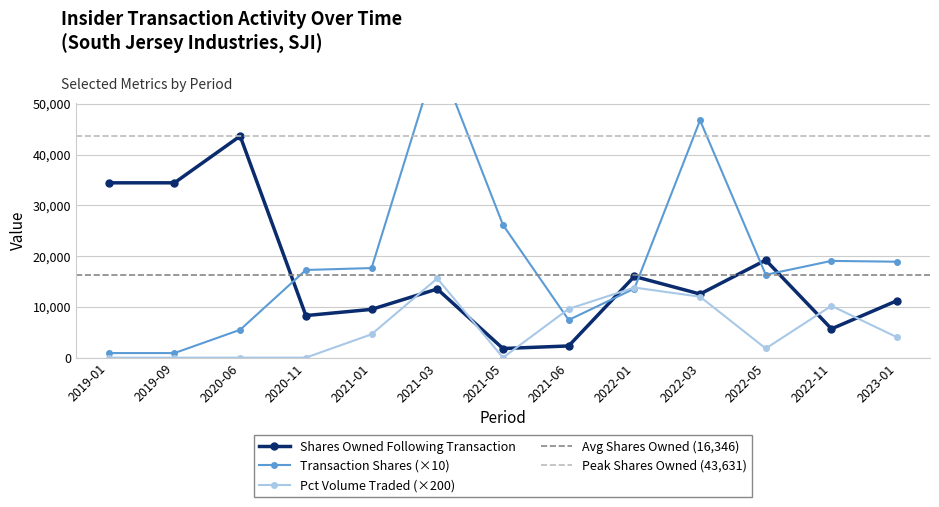

At which label does pctVolumeTraded first exceed 4000?

2021-01